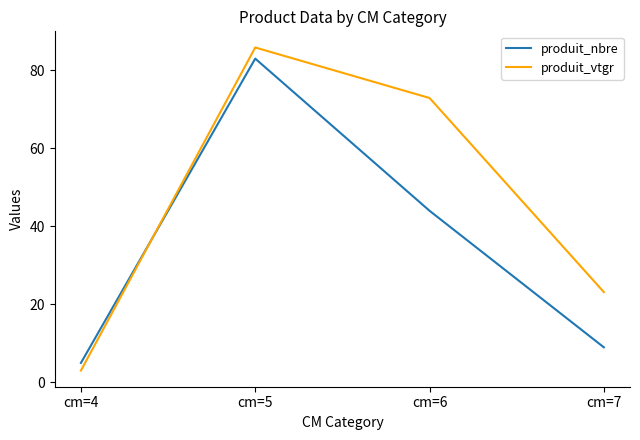

What is the highest value of the produit_nbre series?

83.0